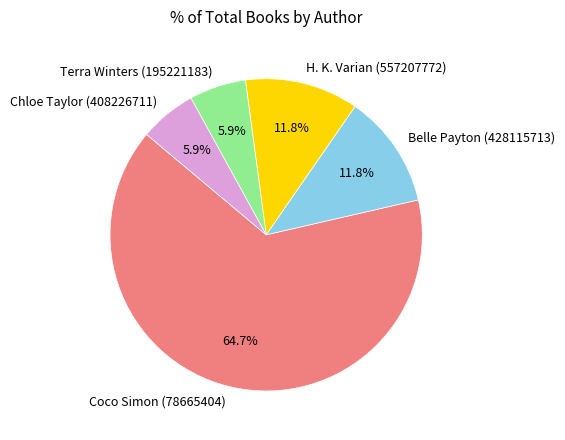

What is the largest slice in the pie chart?

Coco Simon (78665404)